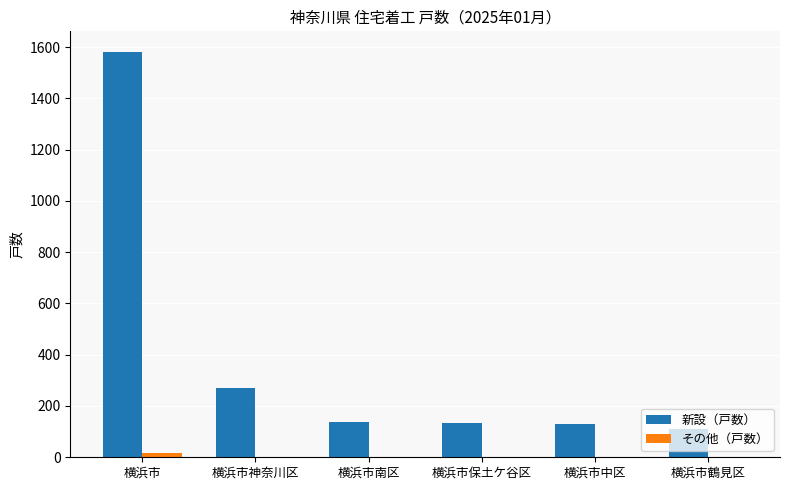

Are the bars horizontal?

No